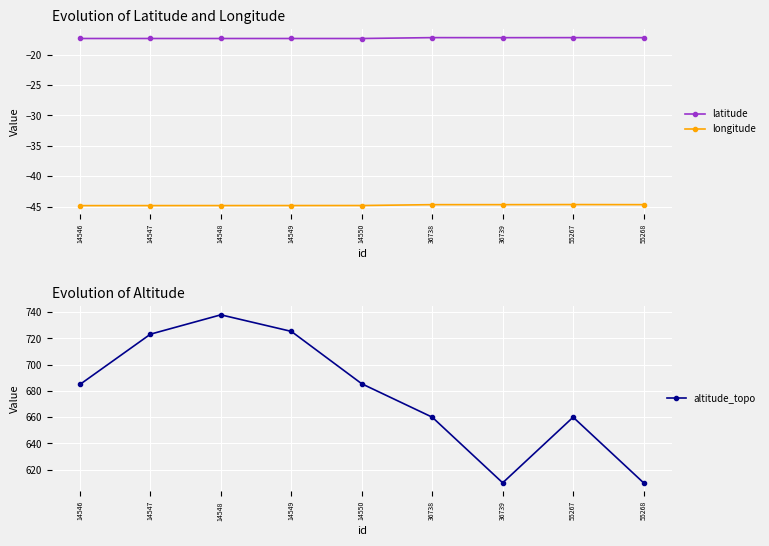

True or false: longitude and latitude intersect in this chart.

False